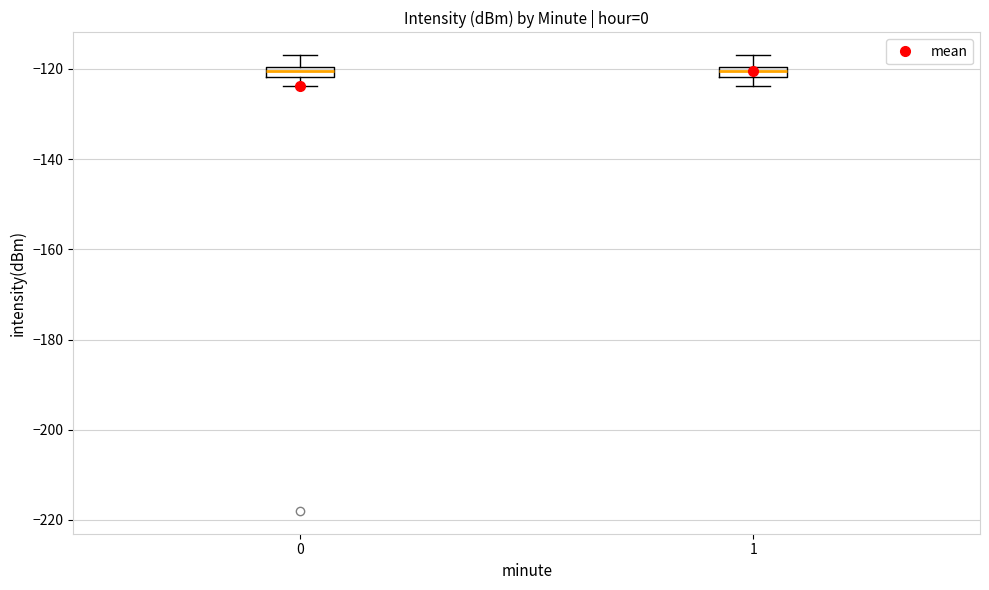

Where is the lower edge of the box at x = 0 on the y-axis? The values are not printed on the chart, so give them approximately, as read against the axis.

-122